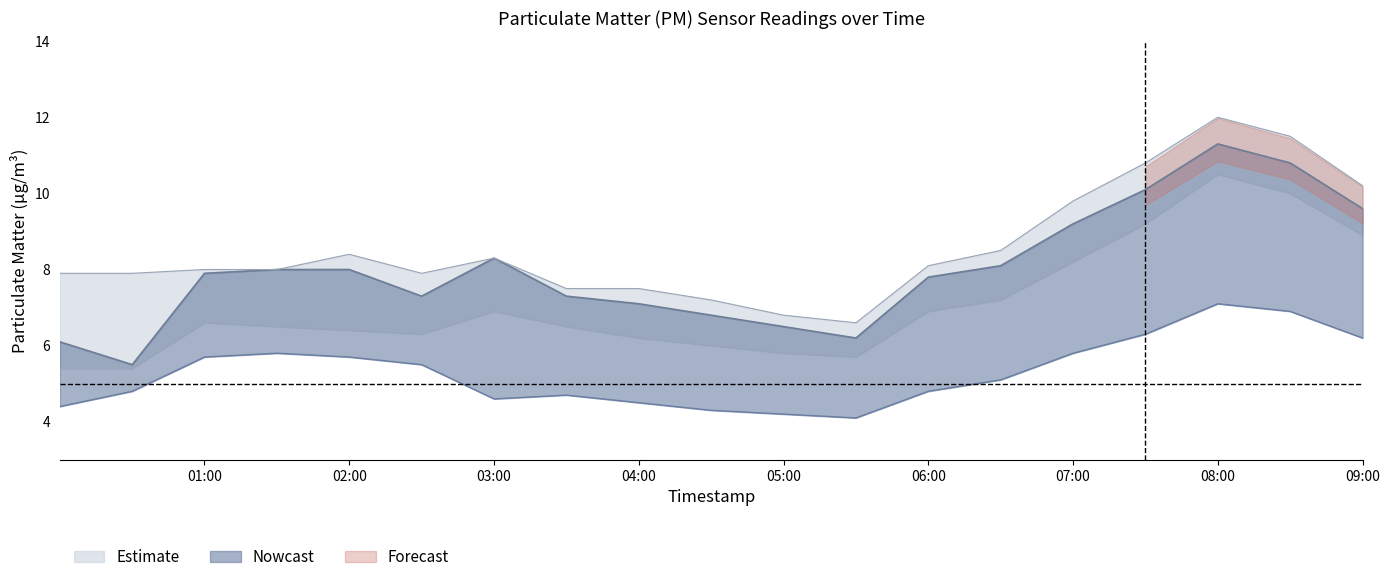

How many data points in P1_lower are above 6?

14